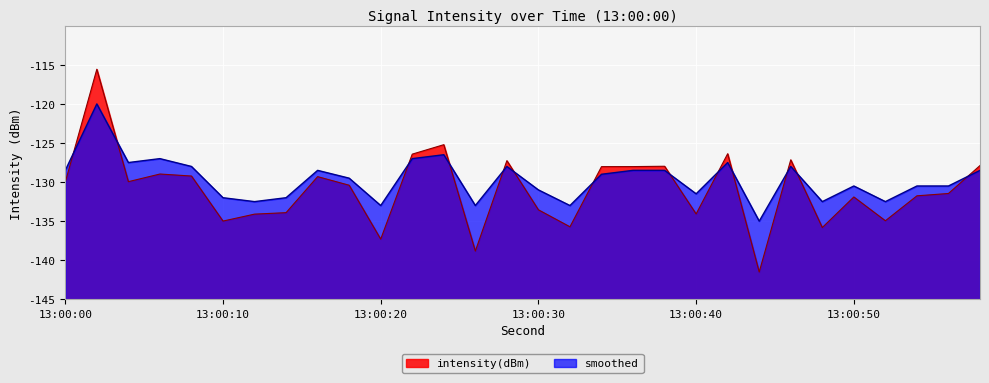

What are all the series names shown in the legend?

intensity(dBm), smoothed